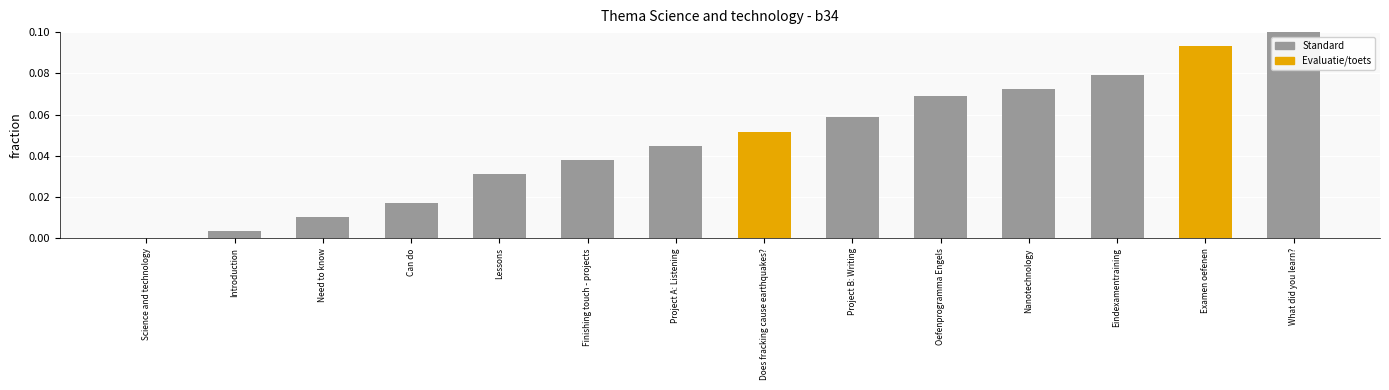

Where is the data nearest to the value 0?

Science and technology